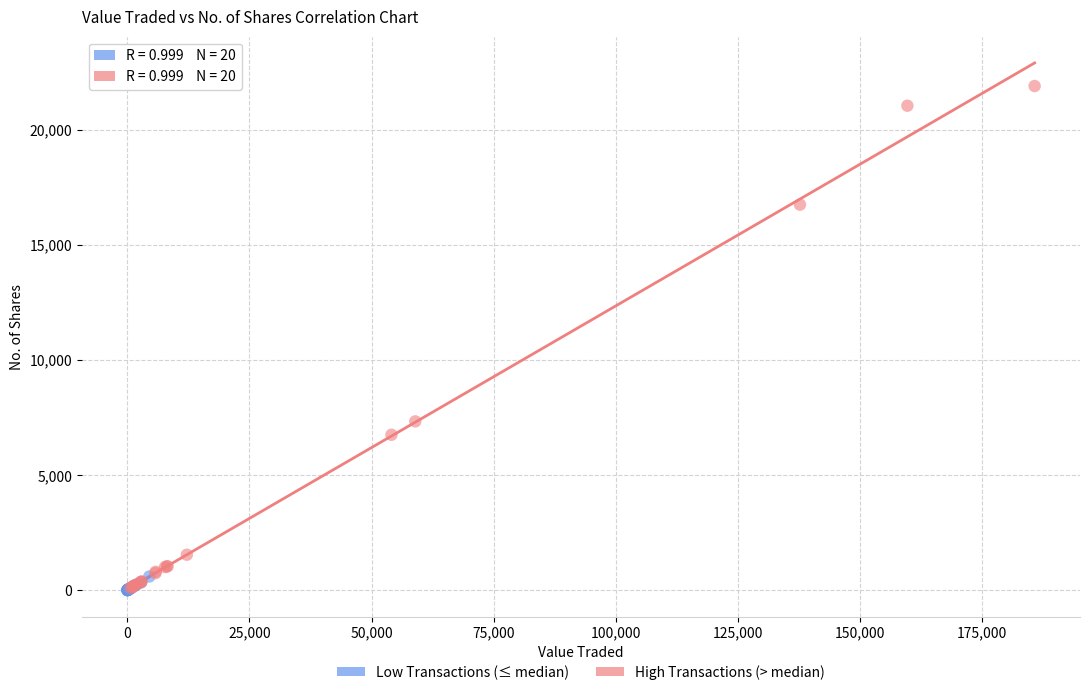

Which series contains the highest Y value?

High Transactions (> median)